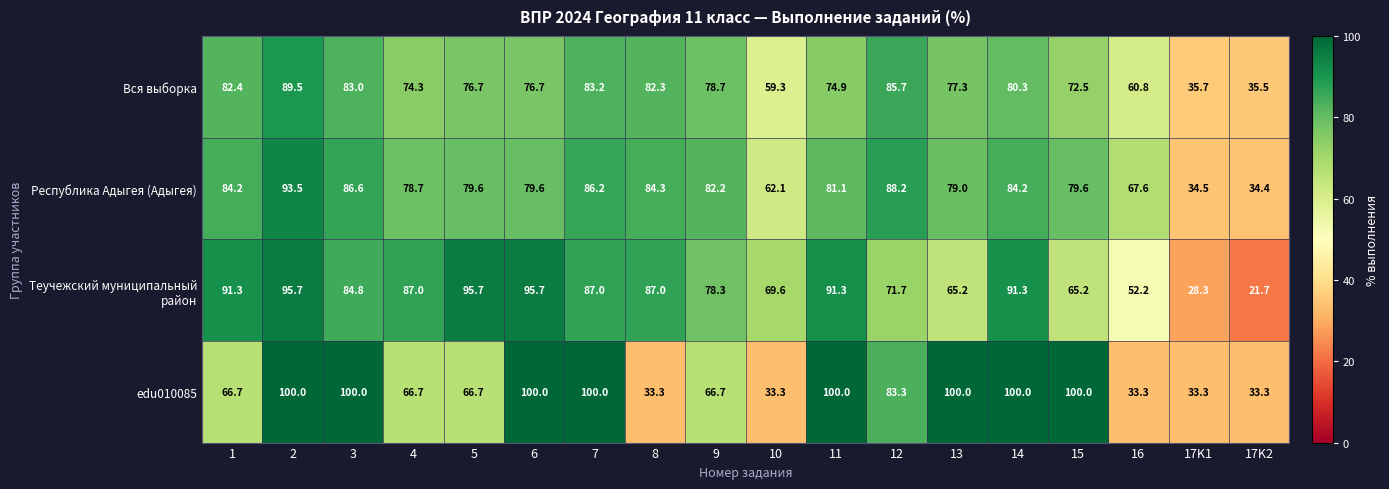

What is the maximum value shown in the chart?

100.0